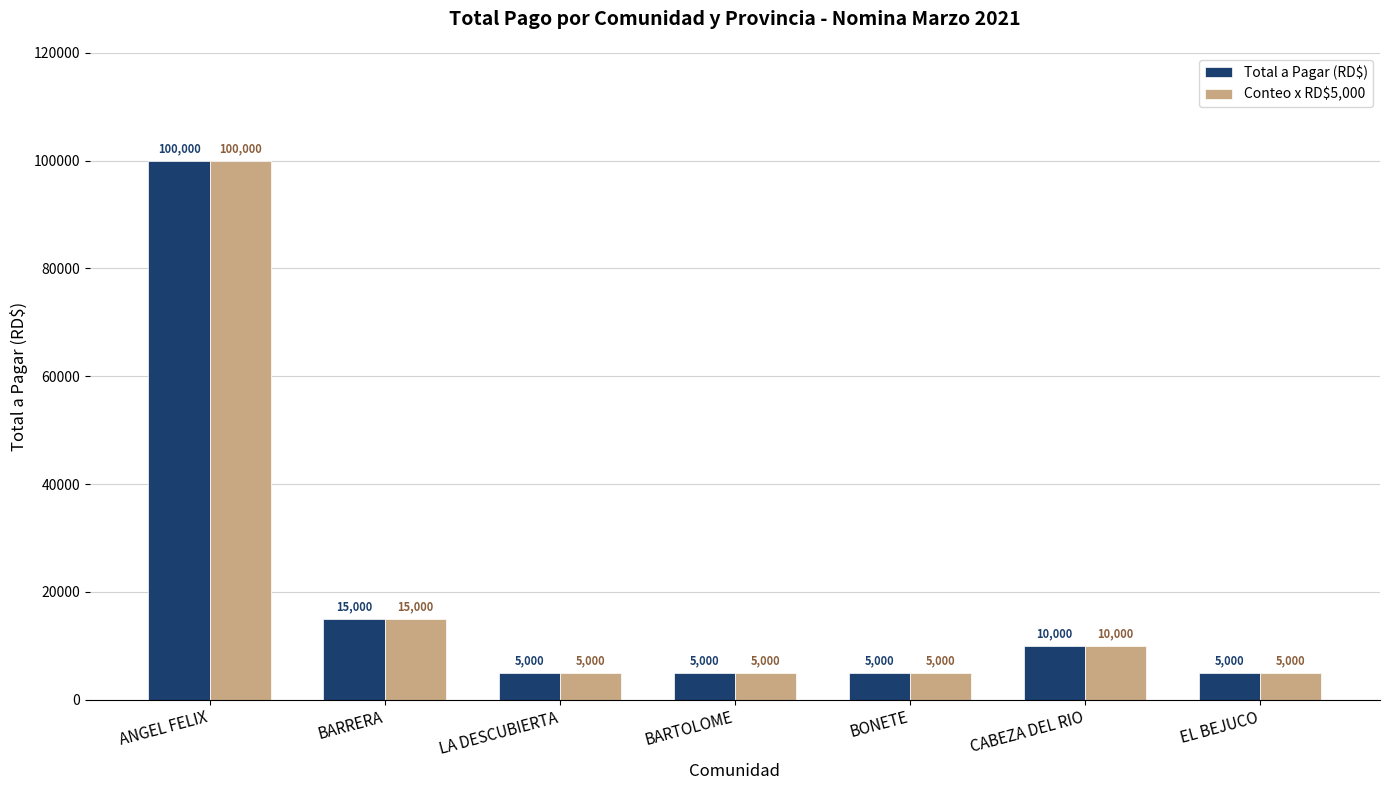

At which category is the sum across all series the highest?

ANGEL FELIX